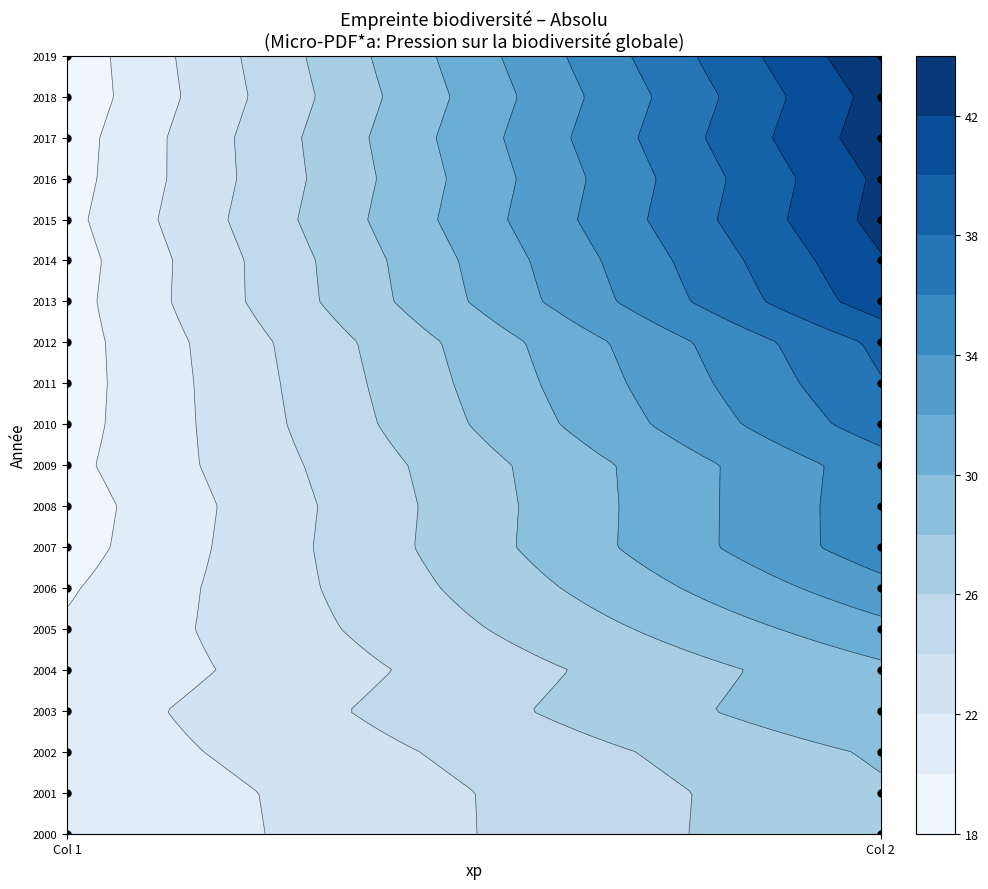

What is the smallest value displayed?

18.6